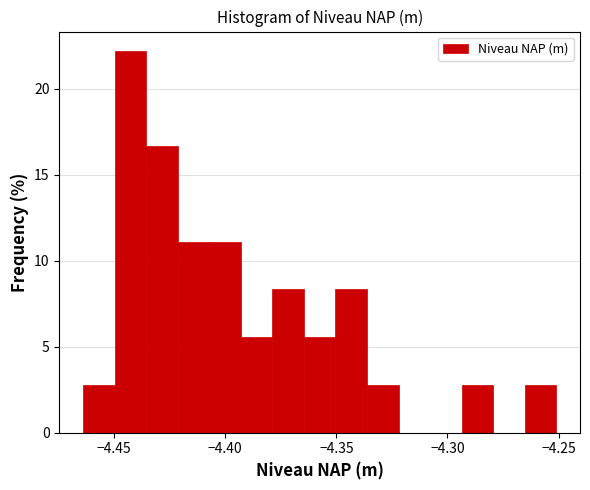

Read against the x-axis, roughly where is the centre of the tallest bar?

-4.445